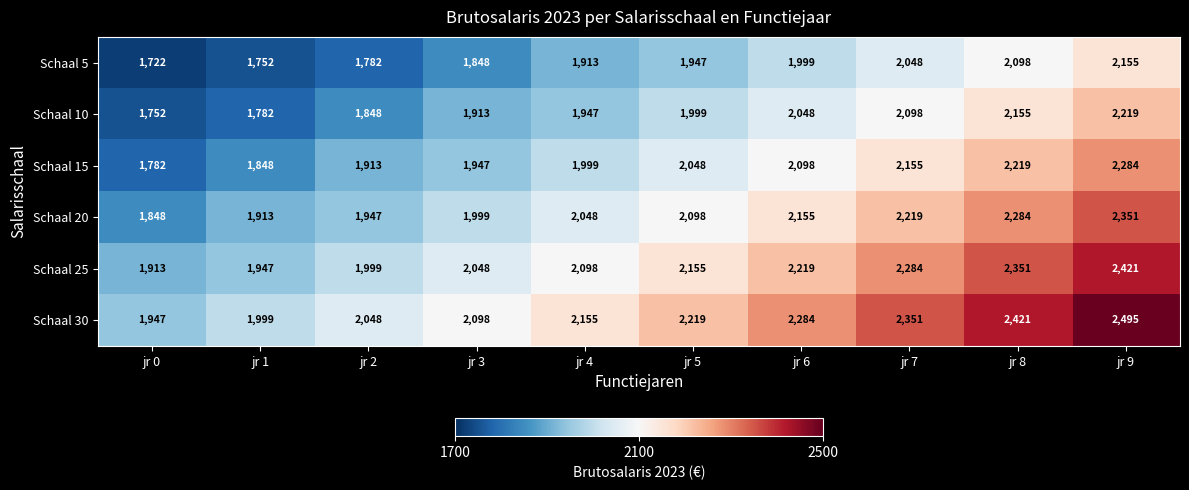

Between jr 1 and jr 5, which series saw the biggest shift?

Schaal 30